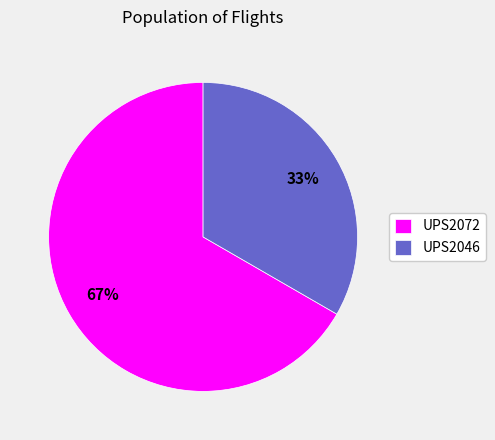

What percentage is the UPS2072 slice, to the nearest percent?

67%